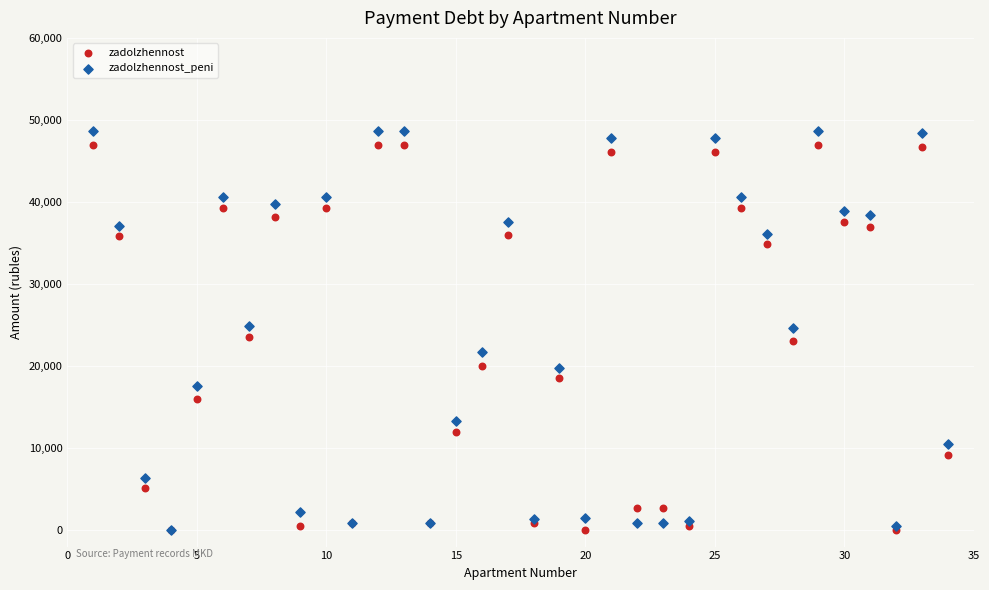

Which series contains the highest Y value?

zadolzhennost_peni